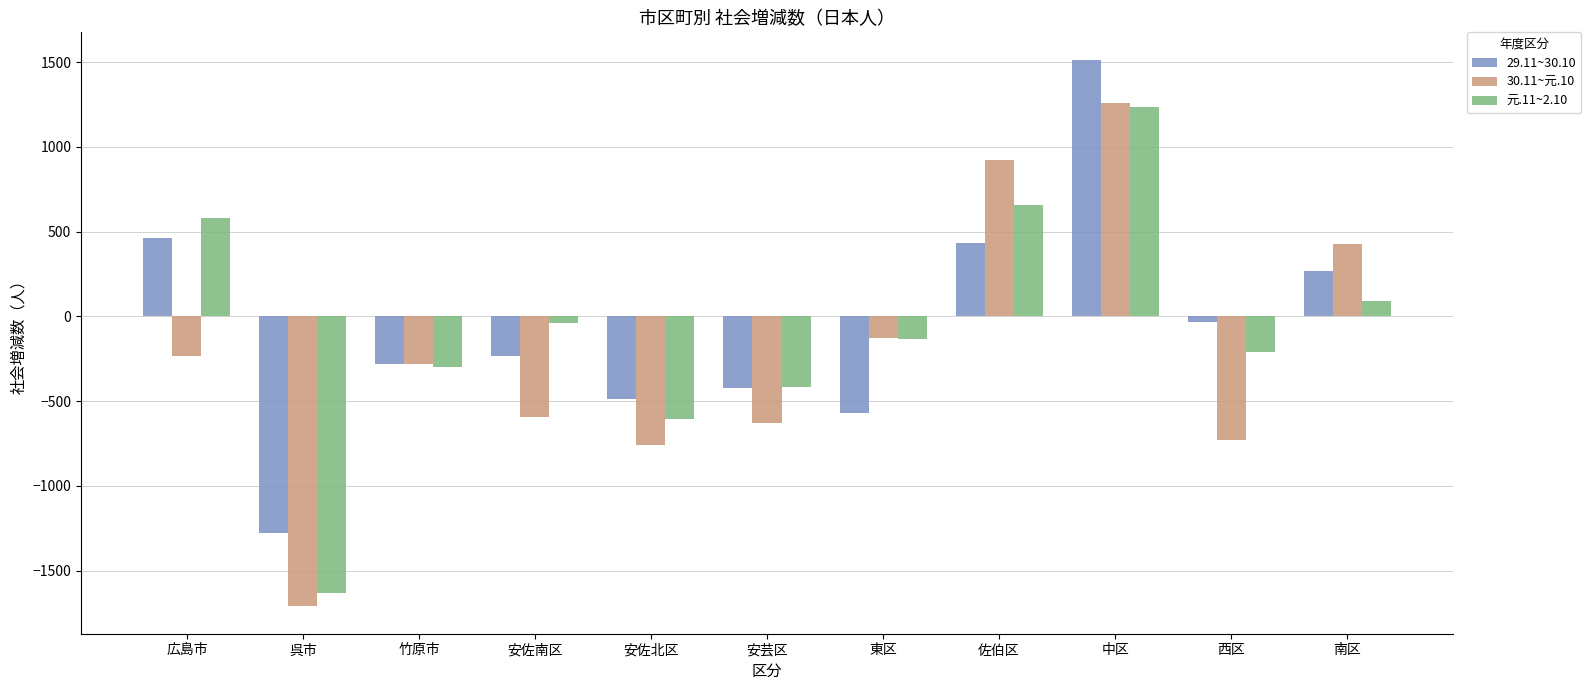

What is the value of the 30.11~元.10 bar at the 9th from the left?

1257